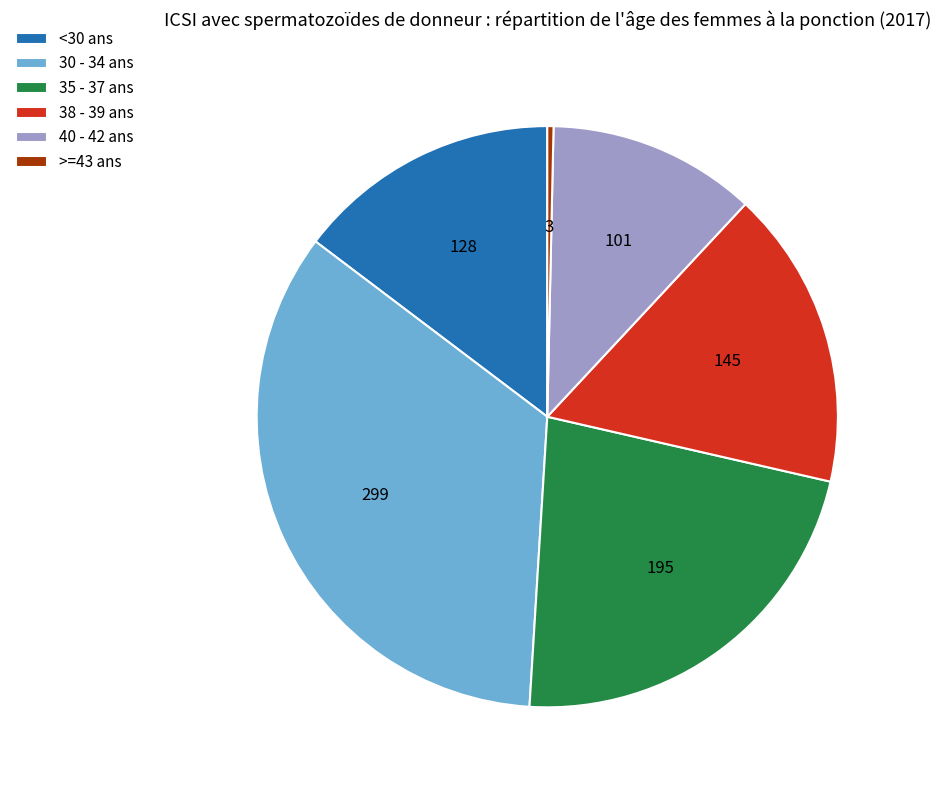

What is the smallest slice in the pie chart?

>=43 ans